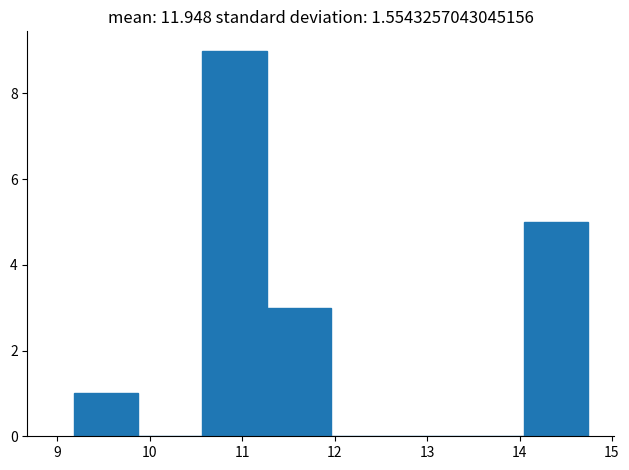

Over which range of the x-axis is the bar tallest?

10.6 to 11.3